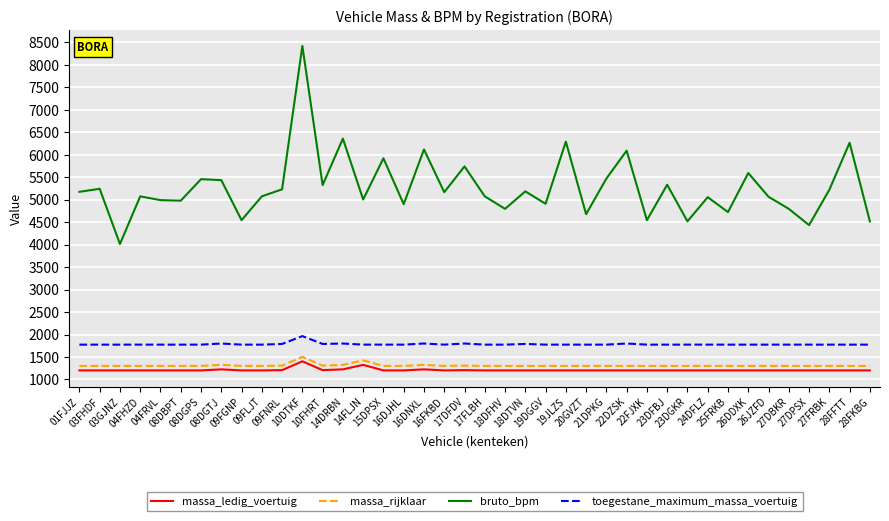

How many lines are shown in the chart?

4